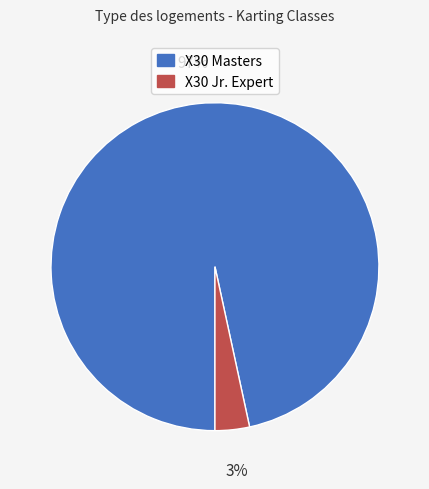

Is the sum of X30 Jr. Expert and X30 Masters greater than half?

Yes